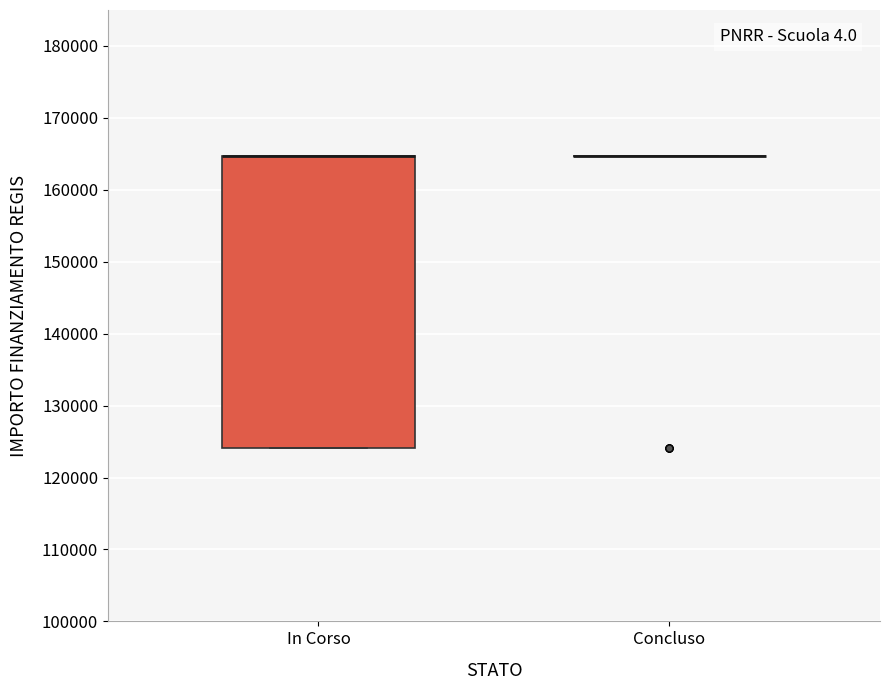

Where is the lower edge of the box for In Corso on the y-axis? The values are not printed on the chart, so give them approximately, as read against the axis.

124000